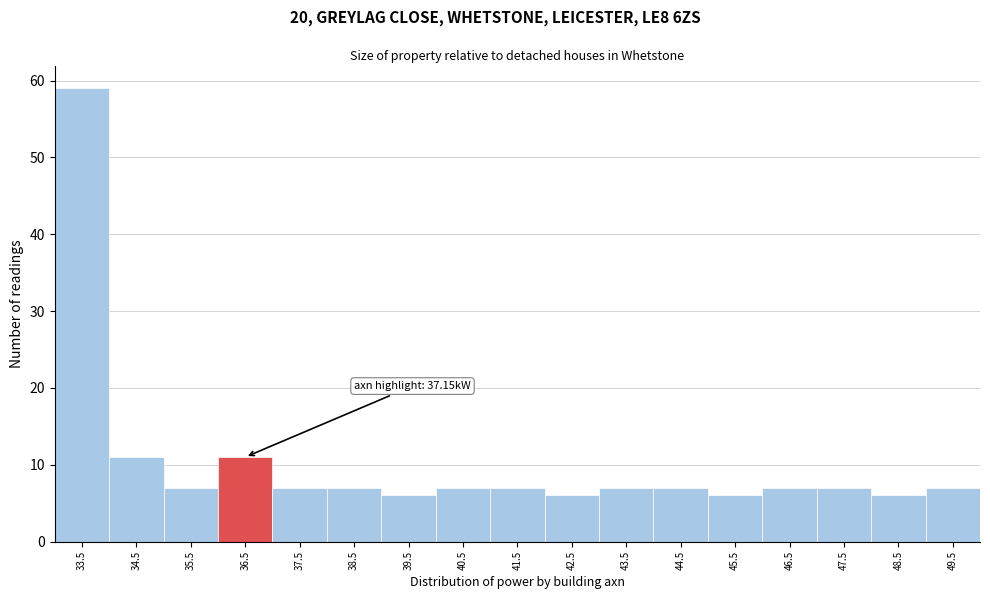

Reading left to right, what are all the values shown in this chart?

59	11	7	11	7	7	6	7	7	6	7	7	6	7	7	6	7